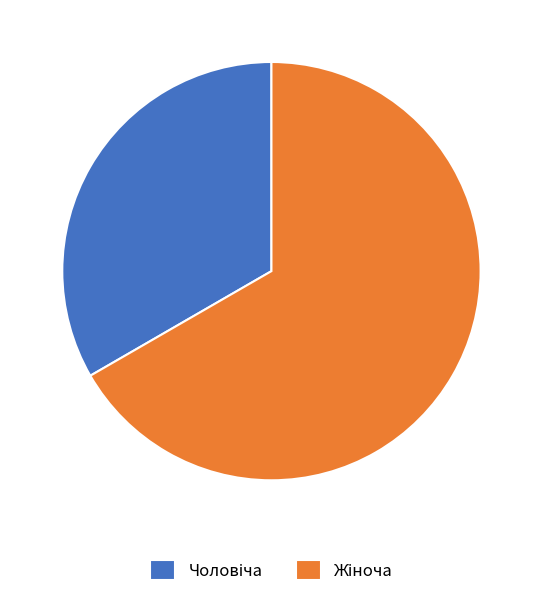

Count the number of slices in the pie.

2